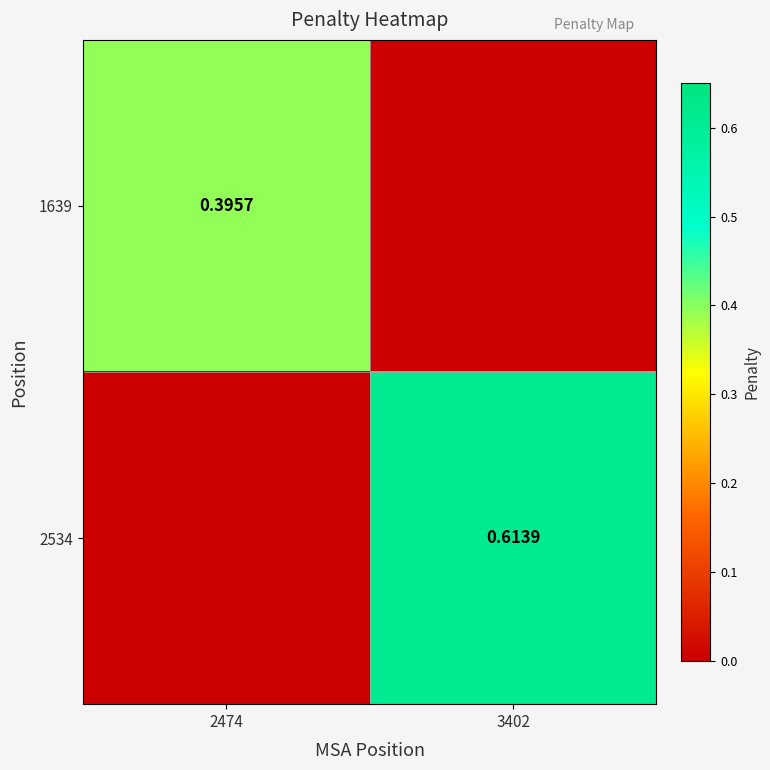

Rank the series at 2474 from lowest to highest value.

2534, 1639